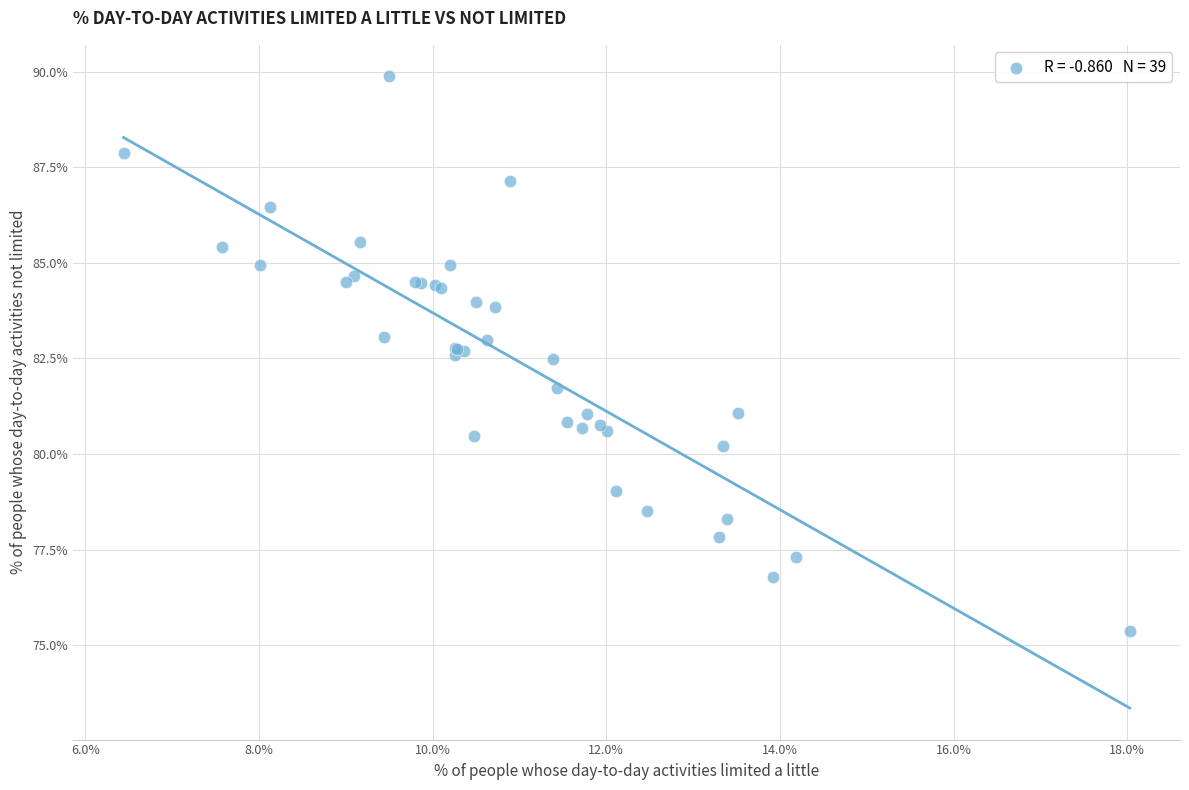

What Y value in the scatter plot is closest to 82?

81.7